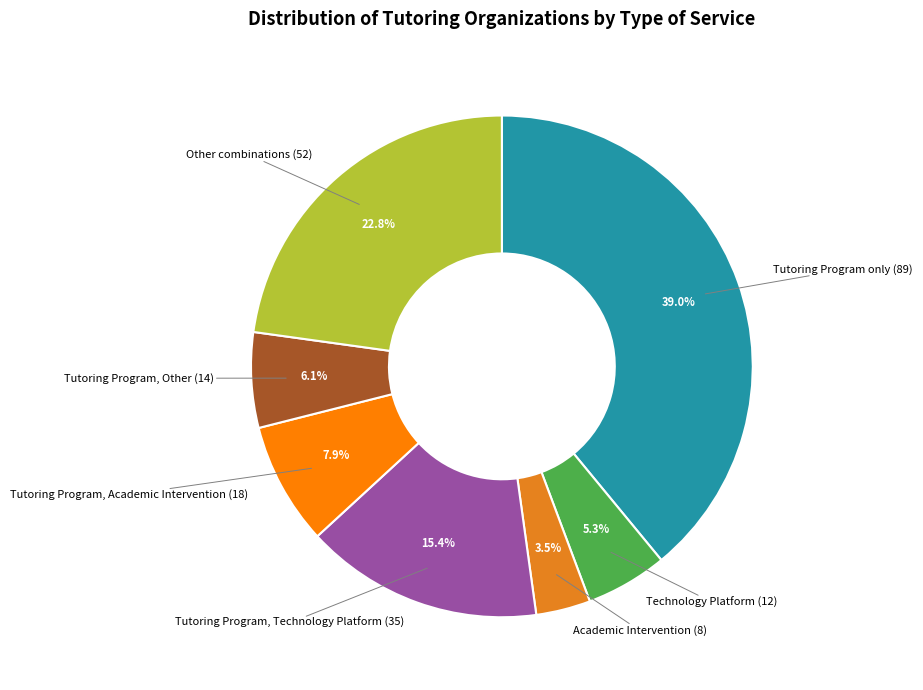

Which slice is the smallest?

Academic Intervention